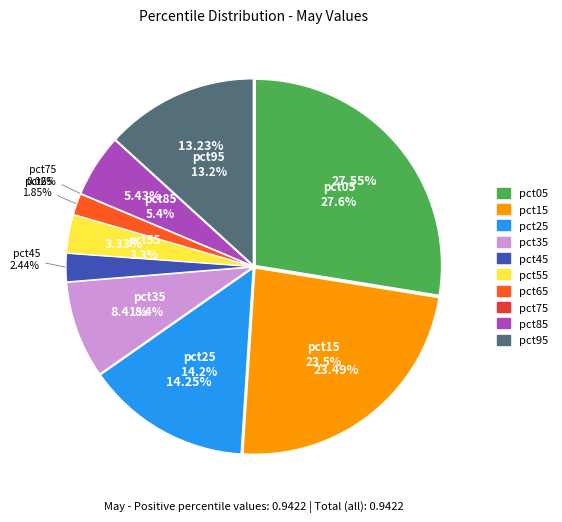

Is there any slice that represents more than half of the pie?

No